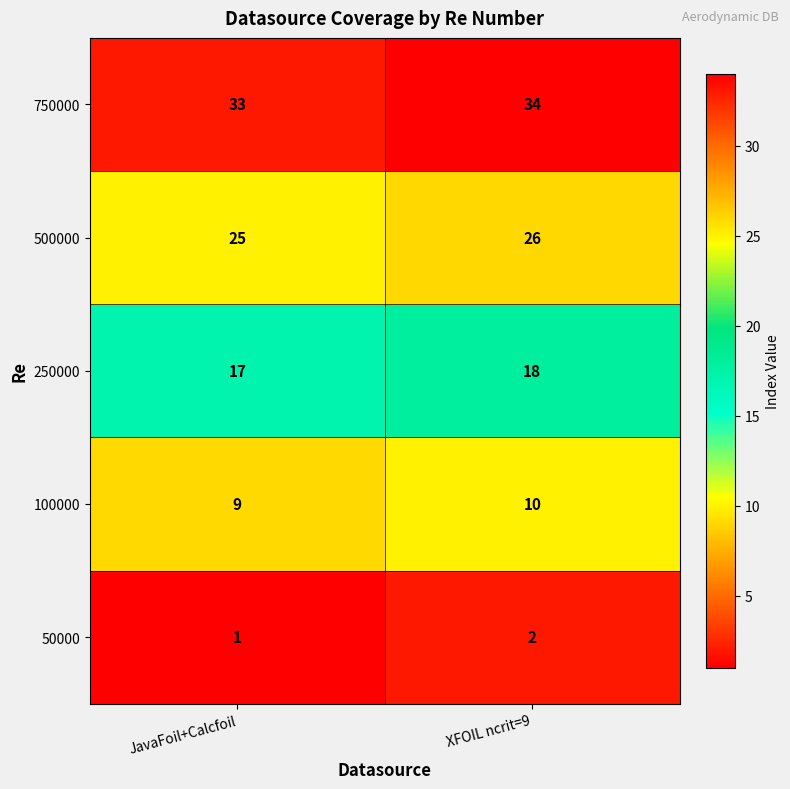

What is the sum of the 50000 values at XFOIL ncrit=9 and JavaFoil+Calcfoil?

3